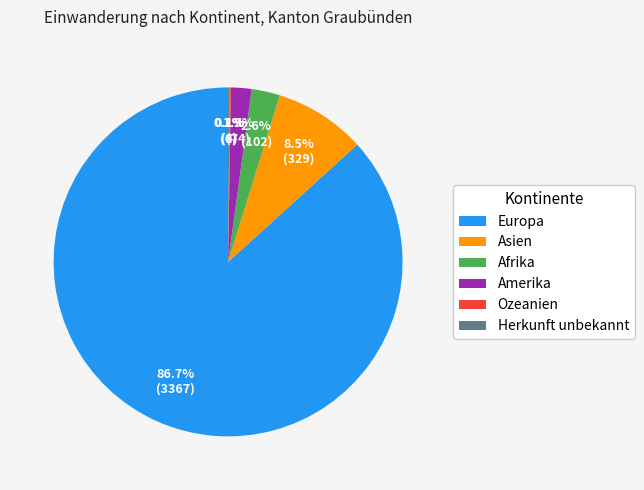

What is the largest slice in the pie chart?

Europa